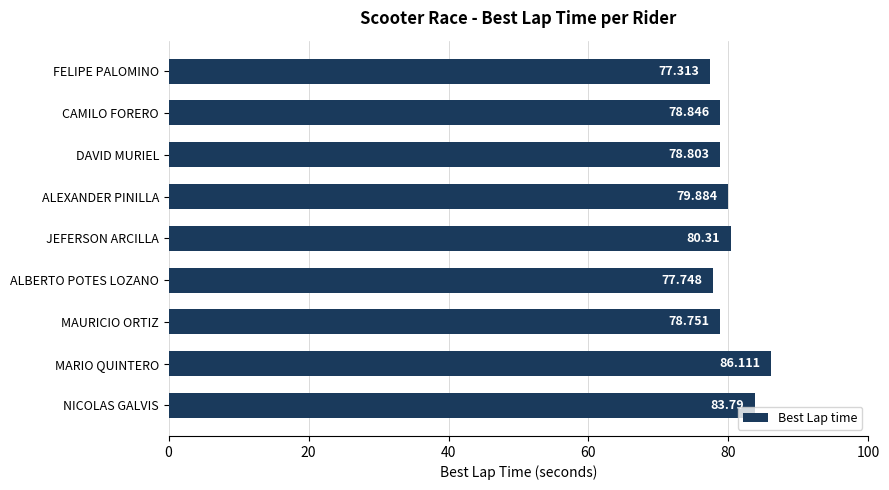

Which has a higher value, MARIO QUINTERO or CAMILO FORERO?

MARIO QUINTERO